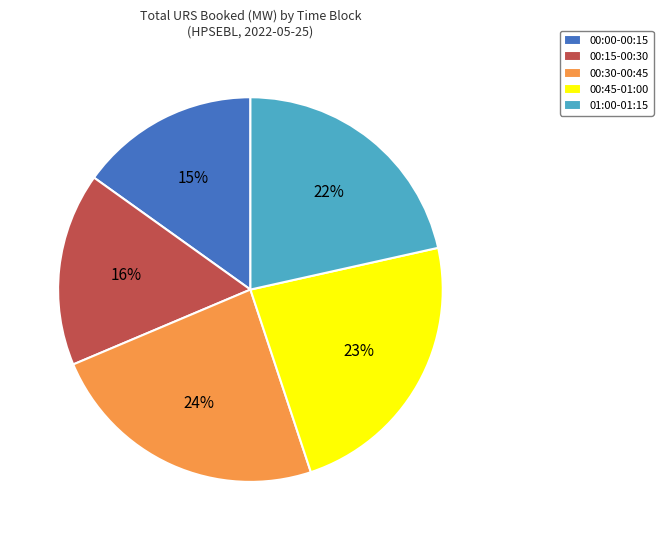

To the nearest percent, what is the difference between the largest and smallest slice percentages?

9%